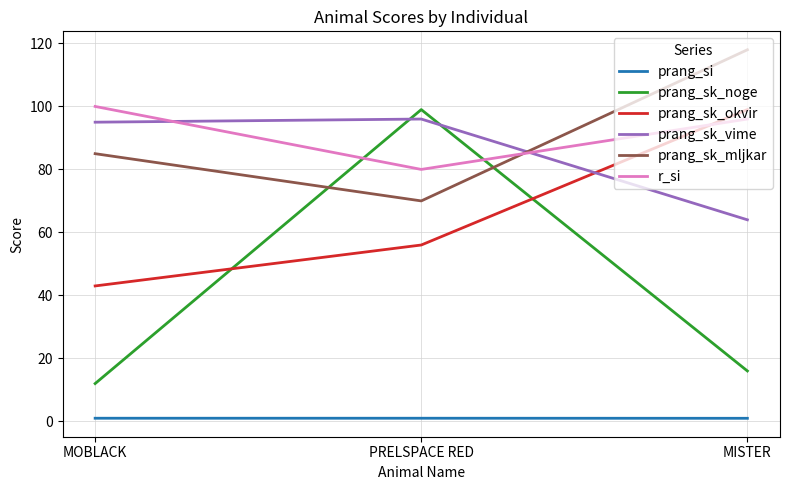

Rank the categories by r_si value from lowest to highest.

PRELSPACE RED, MISTER, MOBLACK